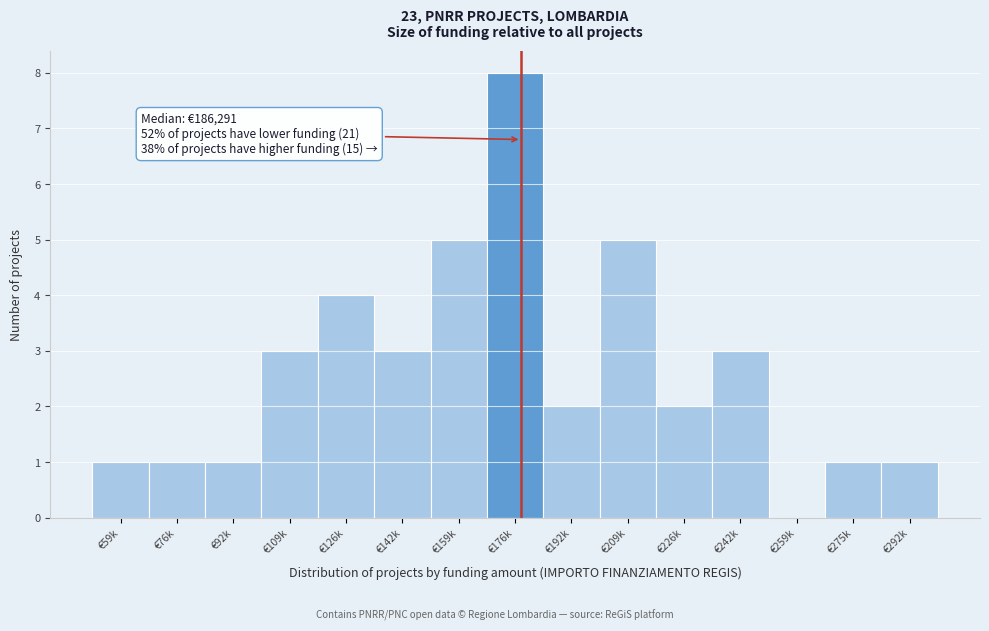

Reading right to left, list all the values displayed in this chart.

€292k=1	€275k=1	€259k=0	€242k=3	€226k=2	€209k=5	€192k=2	€176k=8	€159k=5	€142k=3	€126k=4	€109k=3	€92k=1	€76k=1	€59k=1